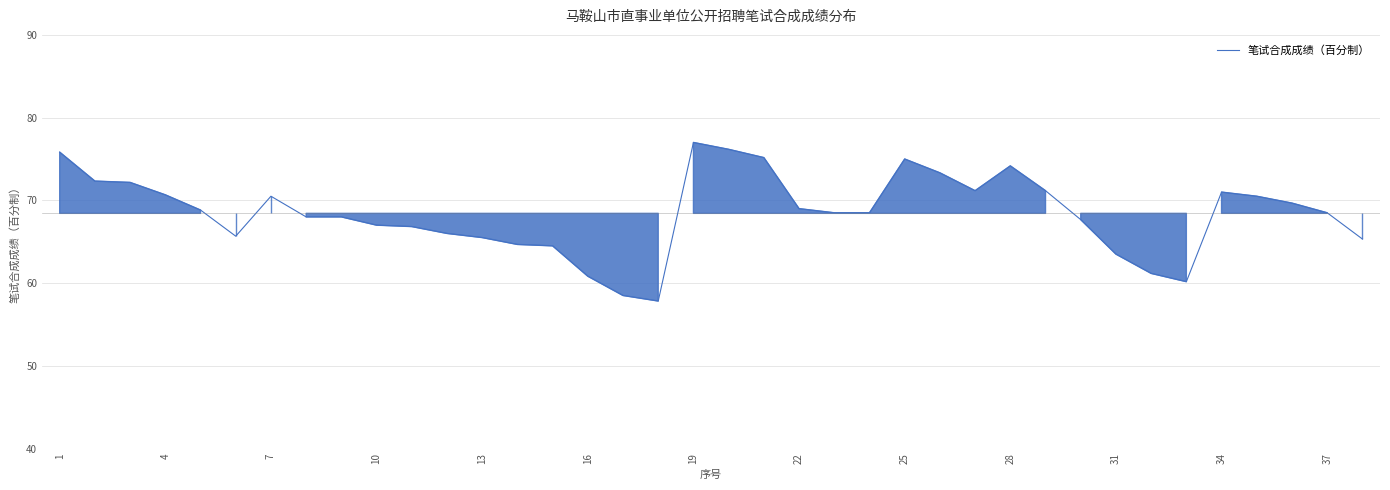

What is the minimum value shown in the chart?

57.8